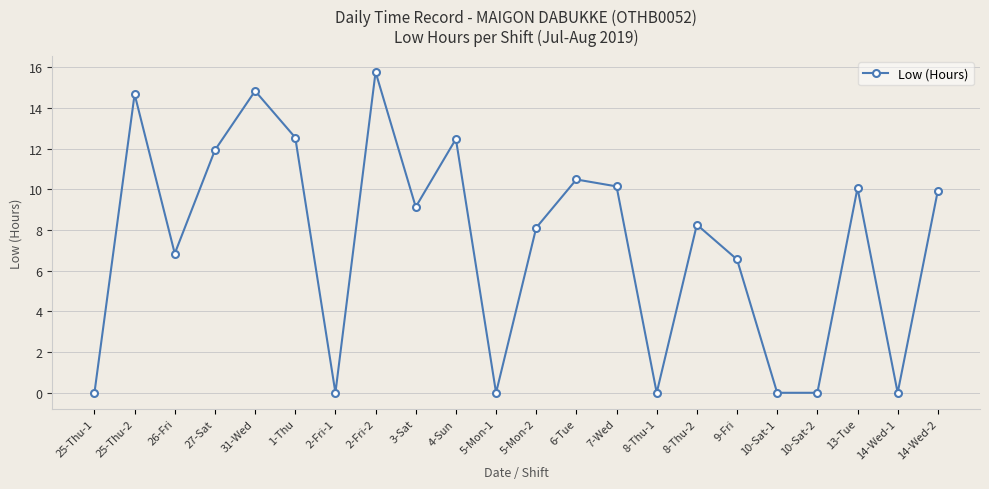

What is the average value?

7.3